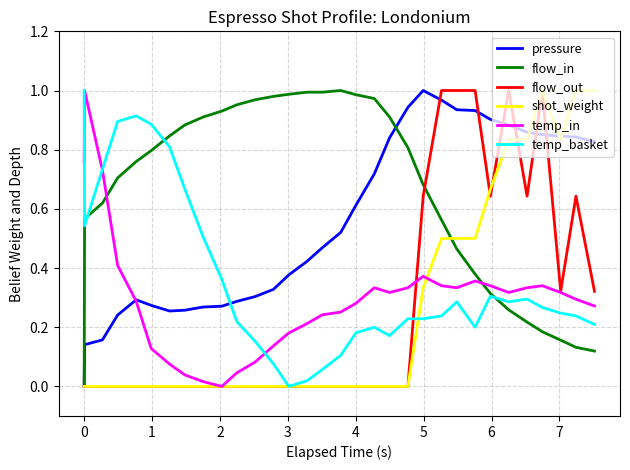

Which series has the largest total across all categories?

flow_in